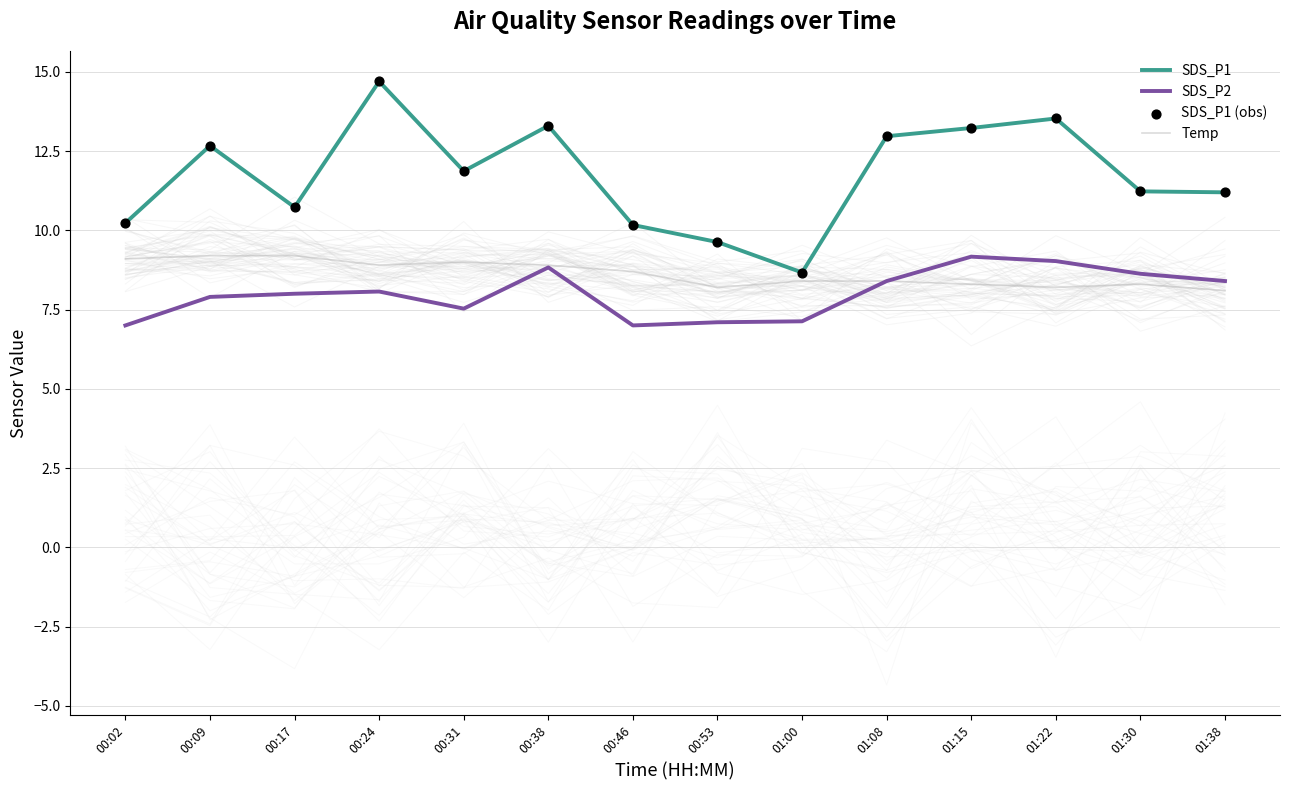

At how many categories does at least one series exceed 14?

1